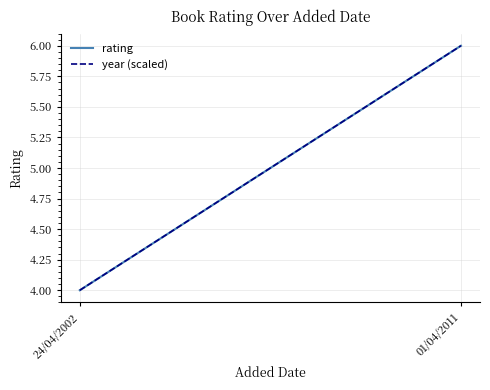

The value of rating at 24/04/2002 is 6. True or false?

False